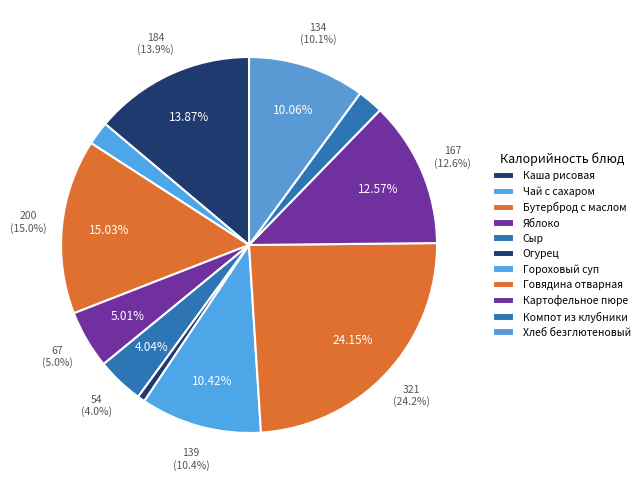

How many slices are in this pie chart?

11